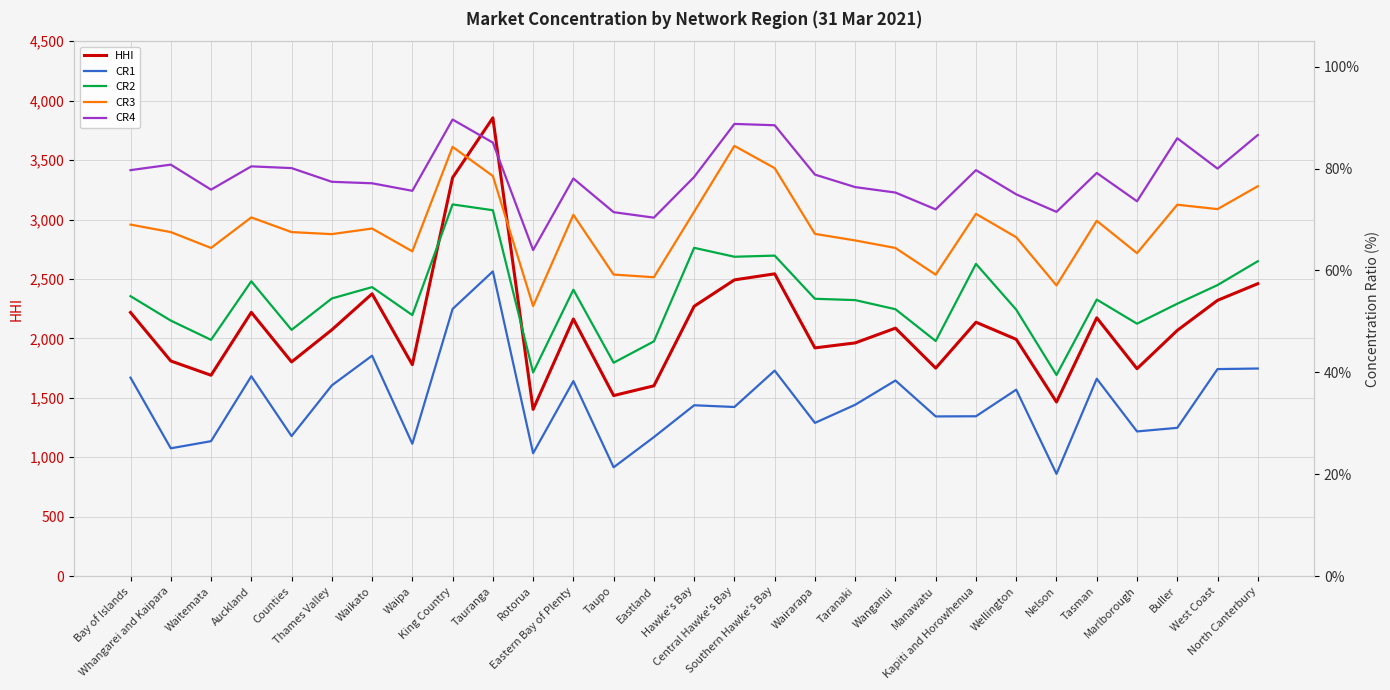

True or false: CR2 and CR4 cross at least once.

False